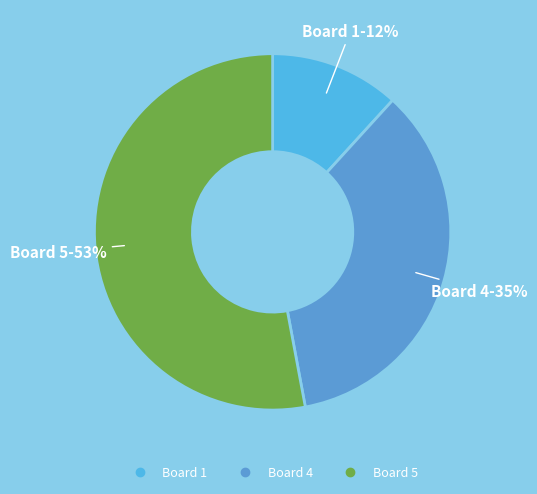

To the nearest percent, what is the difference between the largest and smallest slice percentages?

41%